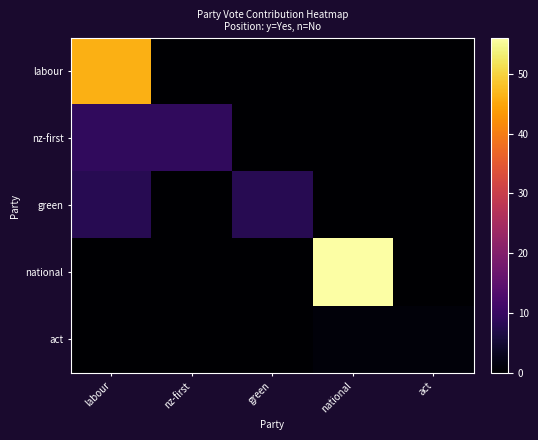

Which category has the highest value across all series?

national